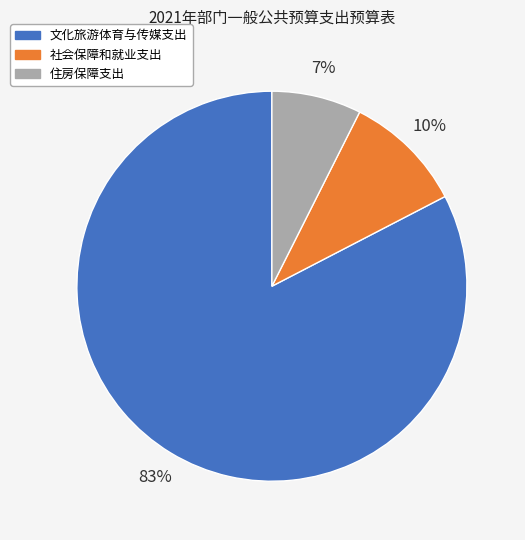

To the nearest percent, what is the average slice percentage?

33%